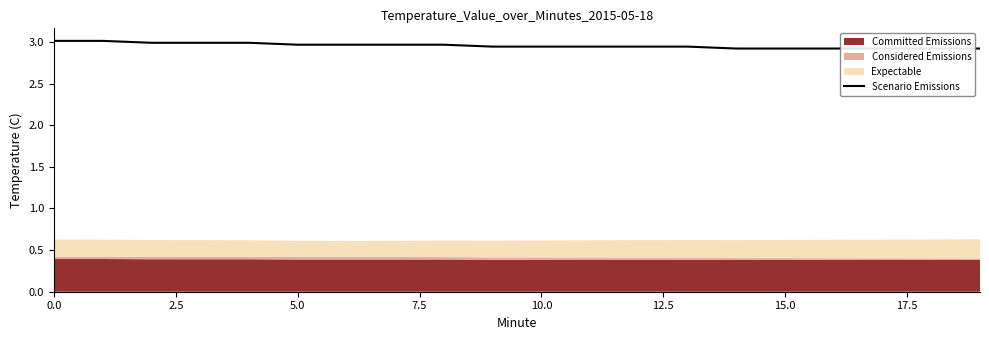

Reading right to left, what are all the values shown in this chart?

2.9	2.9	2.9	2.9	2.9	2.9	2.9	2.9	2.9	2.9	2.9	3.0	3.0	3.0	3.0	3.0	3.0	3.0	3.0	3.0